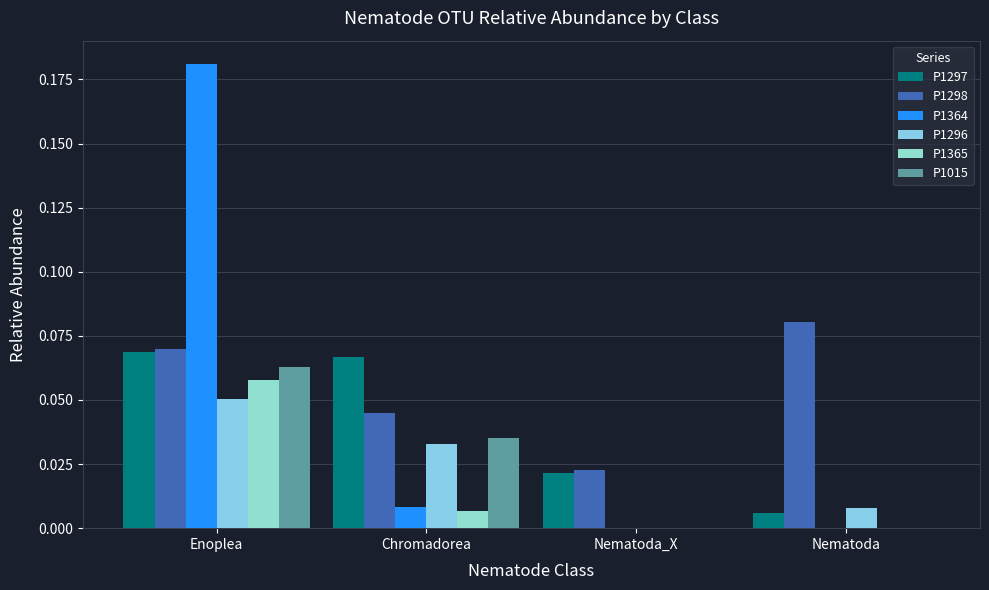

Between Chromadorea and Nematoda, which is larger?

Chromadorea